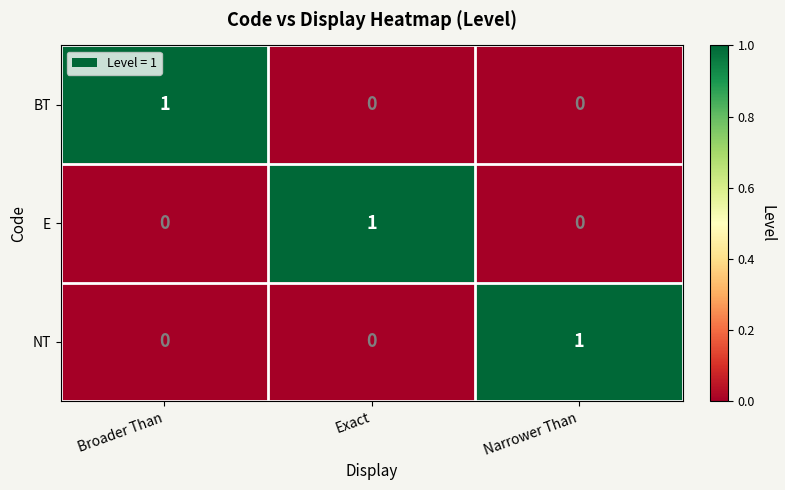

What is the total value across all series at Narrower Than?

1